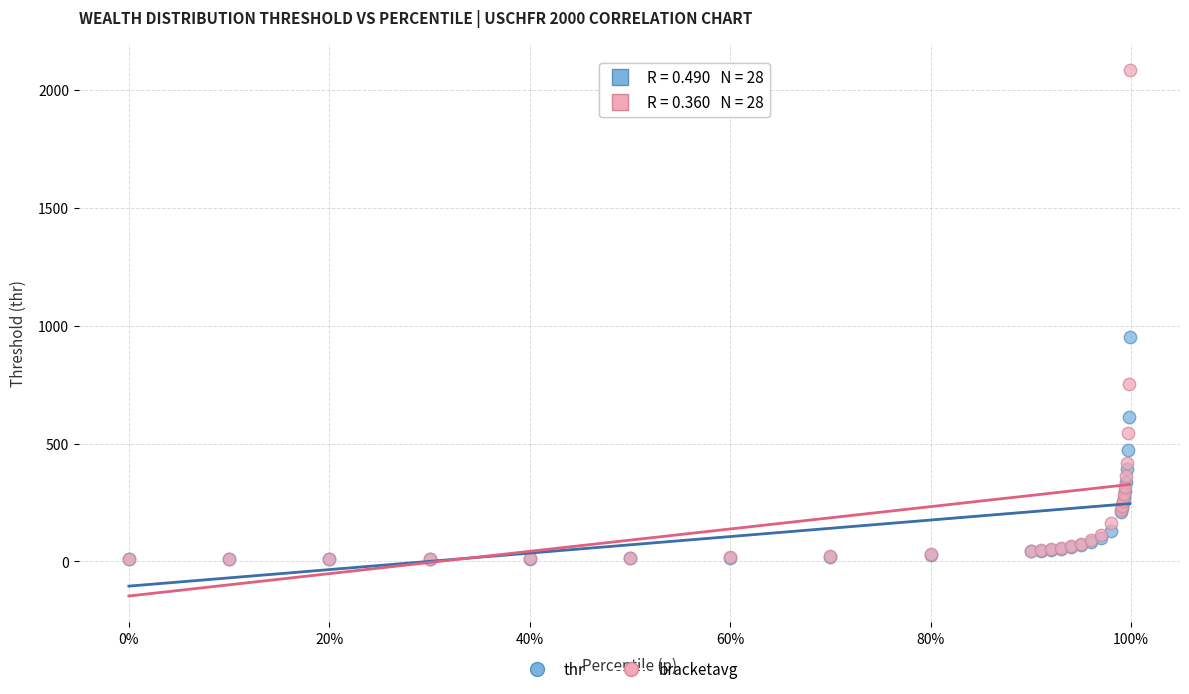

Which series has the widest spread of Y values?

bracketavg